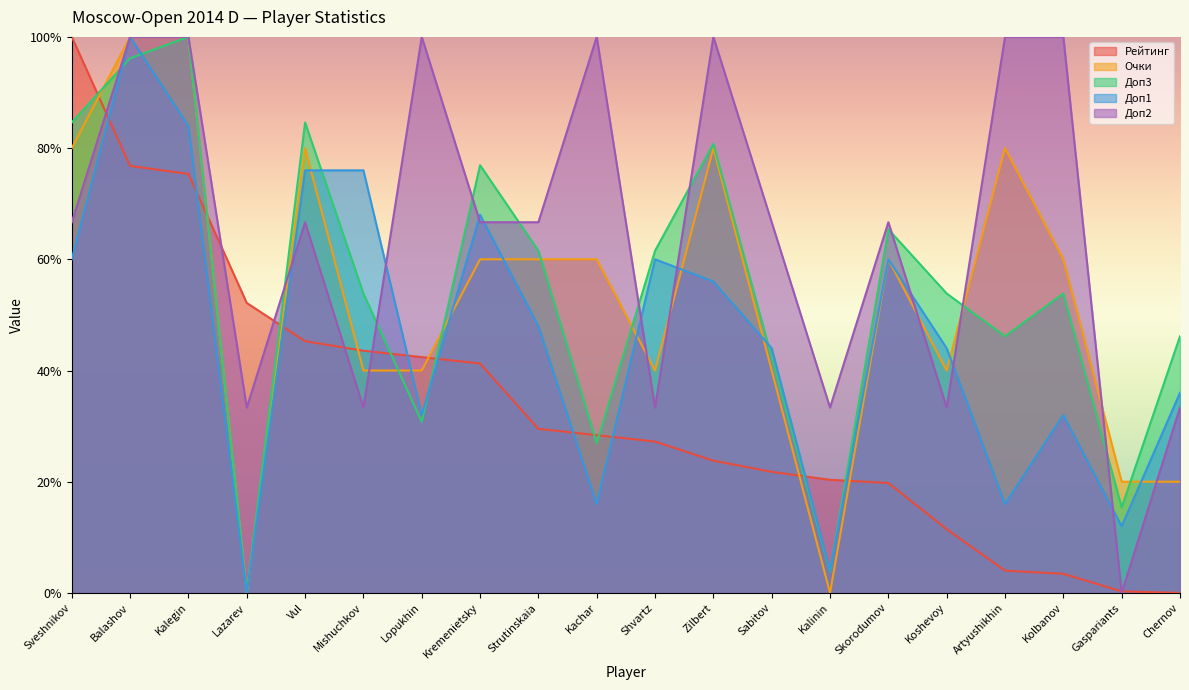

What is the sum of all Рейтинг values?

6.7